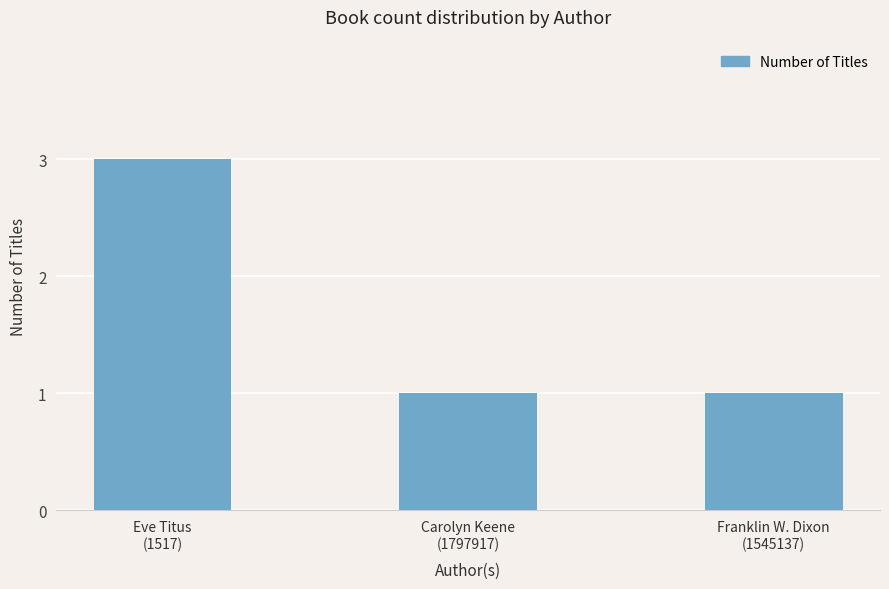

Approximately how many times larger is the value at Franklin W. Dixon
(1545137) compared to Carolyn Keene
(1797917)?

1.0